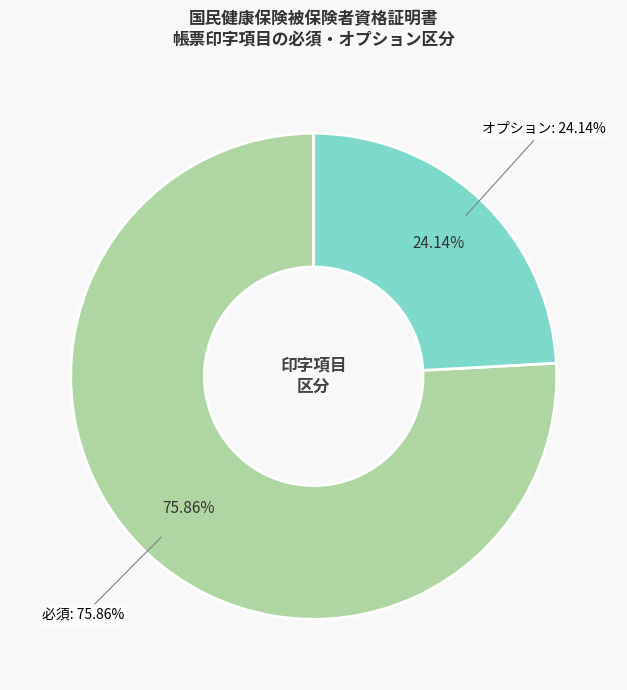

Do 不可 and 必須 (●) together represent more than half of the pie?

Yes